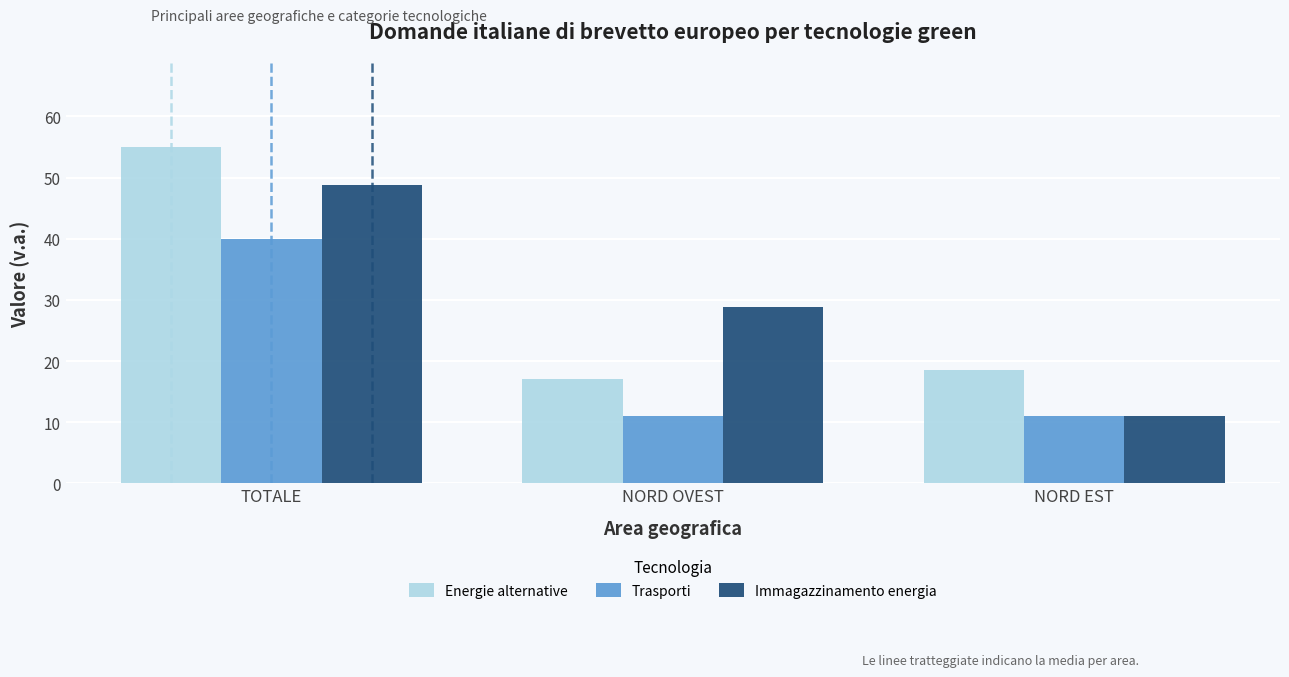

What are all the series names shown in the legend?

Energie alternative, Trasporti, Immagazzinamento energia